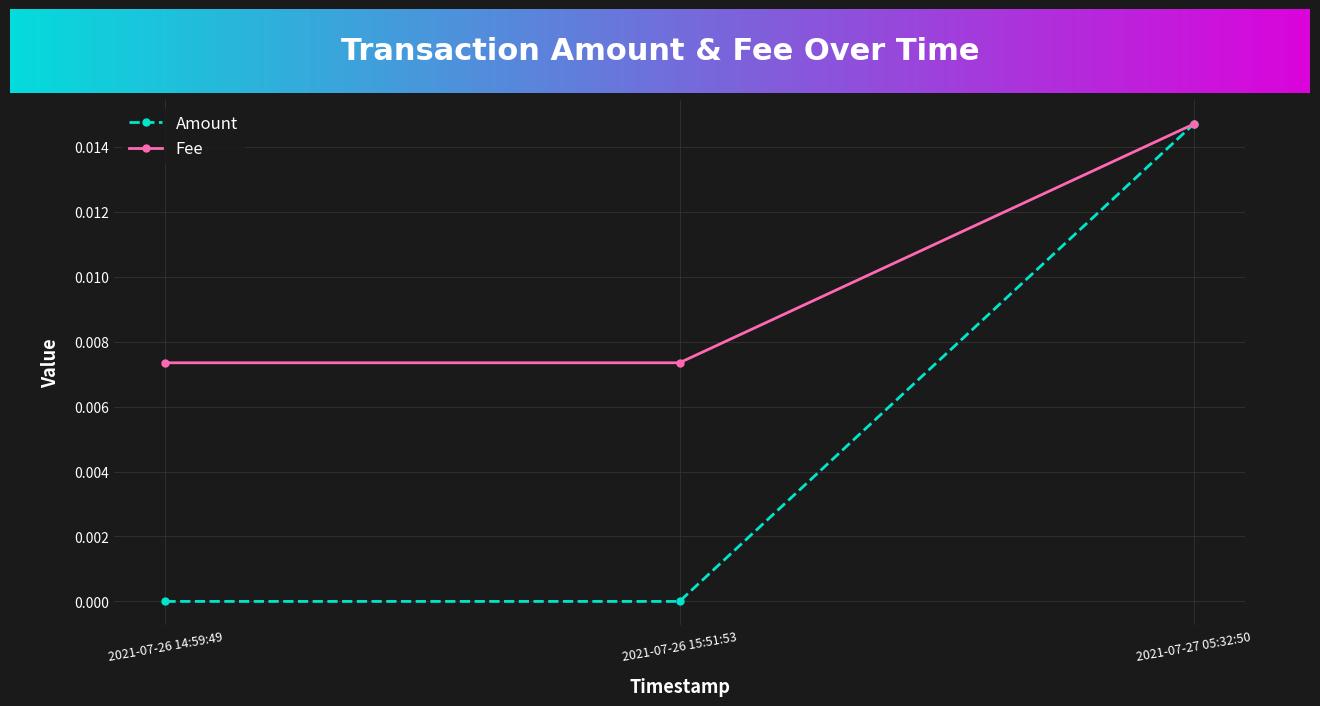

True or false: Fee has a value of 0.0 at 2021-07-27 05:32:50.

True